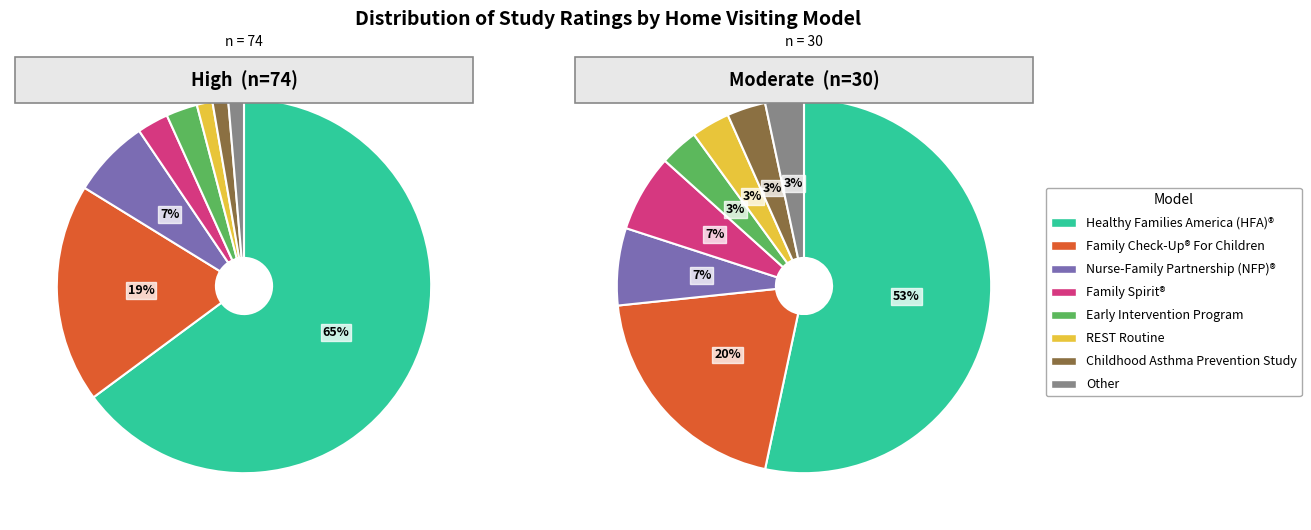

Between REST Routine and Other, which series saw the biggest shift?

High